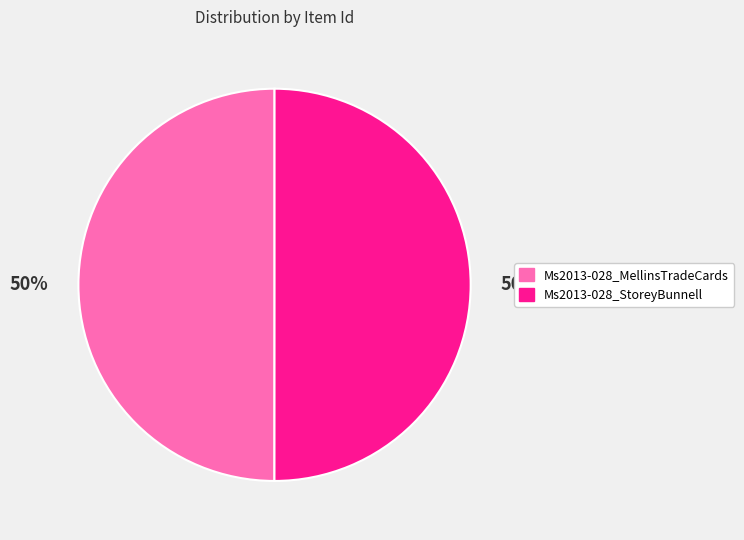

Approximately how many times larger is the value at Ms2013-028_MellinsTradeCards compared to Ms2013-028_StoreyBunnell?

1.0